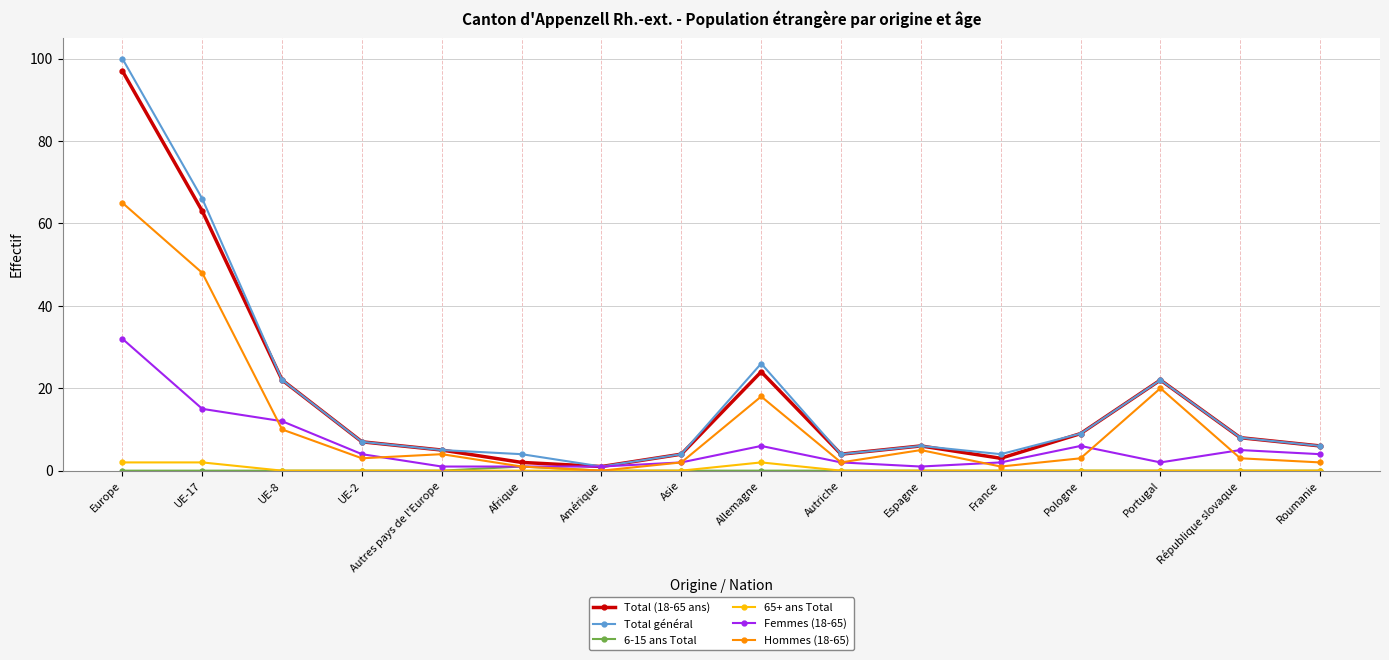

True or false: Femmes (18-65) has a value of 5 at République slovaque.

True